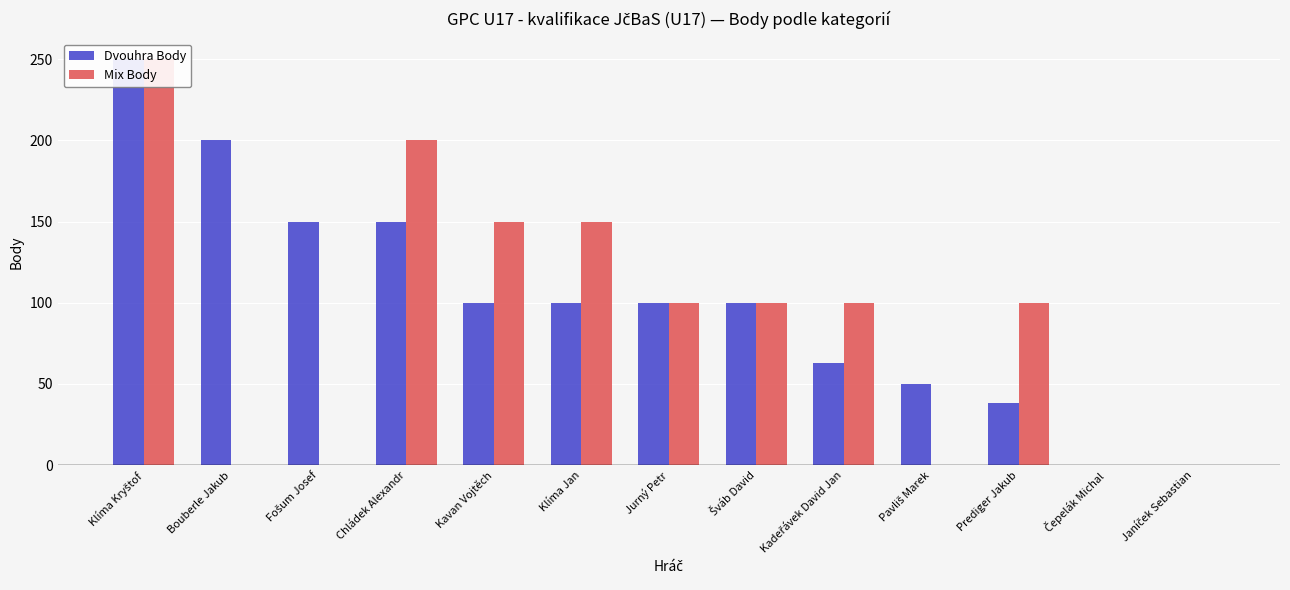

Does the chart contain any negative values?

No